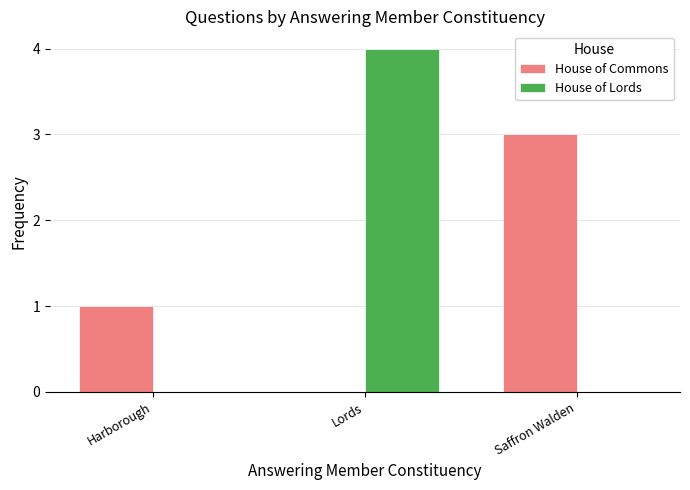

At which category is the sum across all series the highest?

Lords